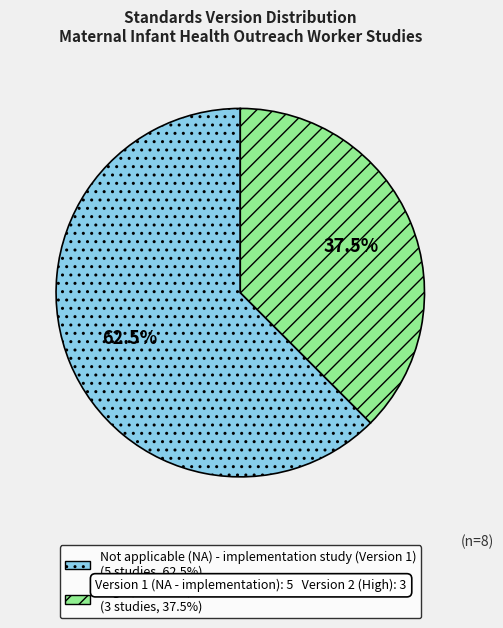

Is there any slice that represents more than half of the pie?

Yes